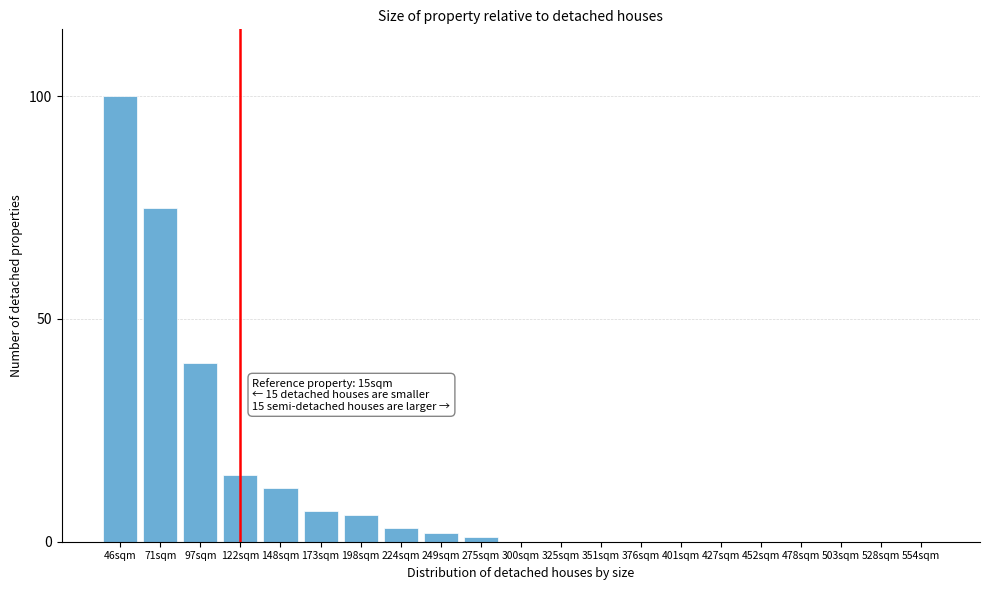

Reading left to right, transcribe all the data shown in this chart.

46sqm=100	71sqm=75	97sqm=40	122sqm=15	148sqm=12	173sqm=7	198sqm=6	224sqm=3	249sqm=2	275sqm=1	300sqm=0	325sqm=0	351sqm=0	376sqm=0	401sqm=0	427sqm=0	452sqm=0	478sqm=0	503sqm=0	528sqm=0	554sqm=0